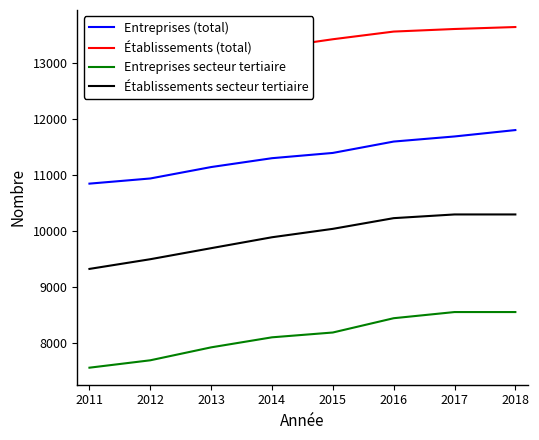

What are all the series names shown in the legend?

Entreprises (total), Établissements (total), Entreprises secteur tertiaire, Établissements secteur tertiaire